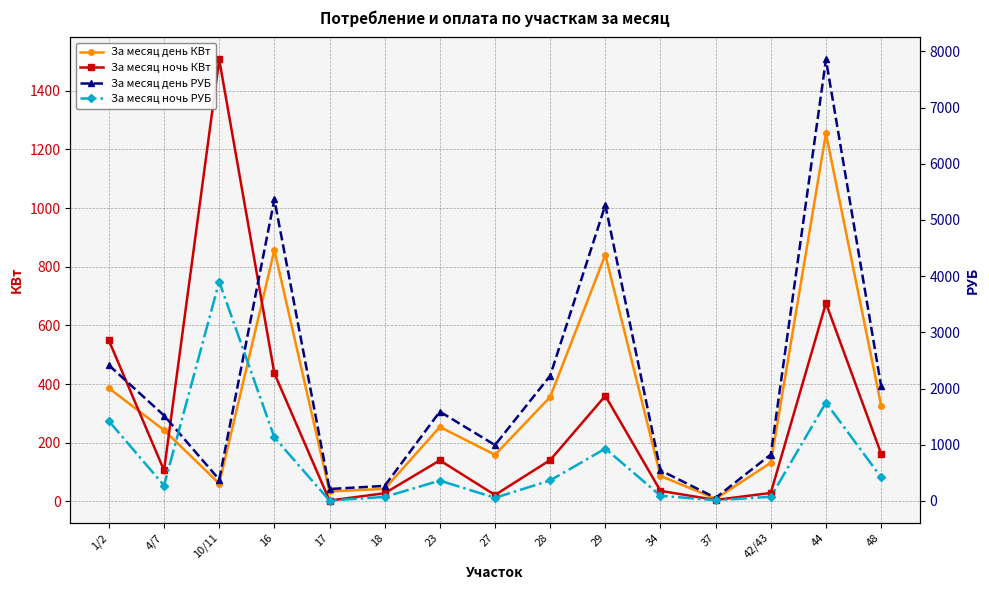

Reading left to right, what are all the values shown in this chart?

За месяц день КВт: 386.0	243.0	61.0	857.0	34.0	43.0	254.0	159.0	356.0	841.0	87.0	9.0	132.0	1255.0	327.0
За месяц ночь КВт: 549.0	106.0	1507.0	437.0	3.0	28.0	140.0	22.0	141.0	360.0	36.0	5.0	29.0	676.0	163.0
За месяц день РУБ: 2416.4	1521.2	381.9	5364.8	212.8	269.2	1590.0	995.3	2228.6	5264.7	544.6	56.3	826.3	7856.3	2047.0
За месяц ночь РУБ: 1421.9	274.5	3903.1	1131.8	7.8	72.5	362.6	57.0	365.2	932.4	93.2	12.9	75.1	1750.8	422.2